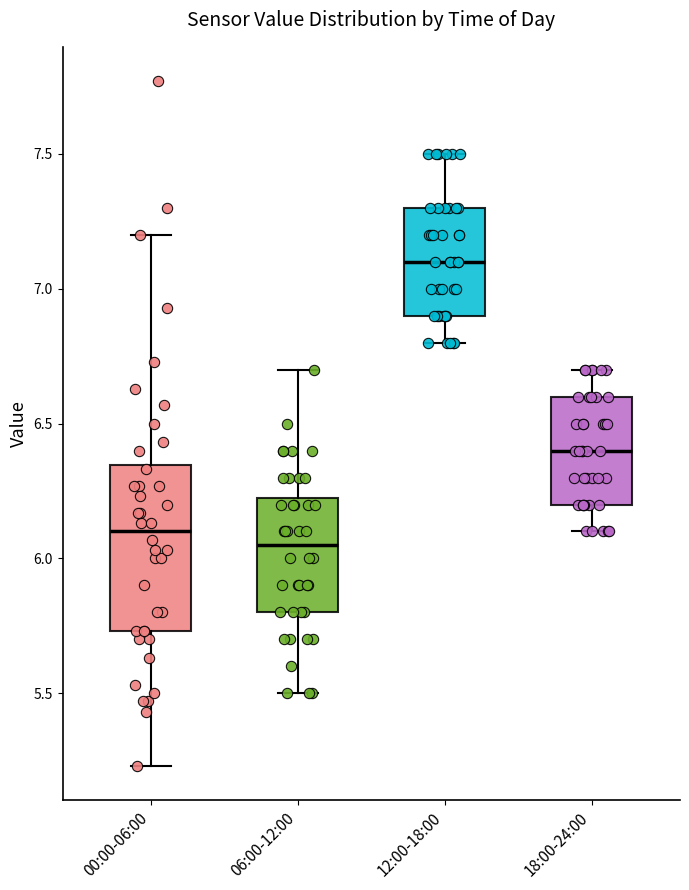

Reading left to right, transcribe this box plot: for each box, give where its median line is, the range the box spans, and where its two whiskers end, as read against the y-axis. The values are not printed on the chart, so give them approximately, as read against the axis.

00:00-06:00: median 6.10, box 5.75 to 6.35, whiskers 5.25 to 7.20
06:00-12:00: median 6.05, box 5.80 to 6.25, whiskers 5.50 to 6.70
12:00-18:00: median 7.10, box 6.90 to 7.30, whiskers 6.80 to 7.50
18:00-24:00: median 6.40, box 6.20 to 6.60, whiskers 6.10 to 6.70